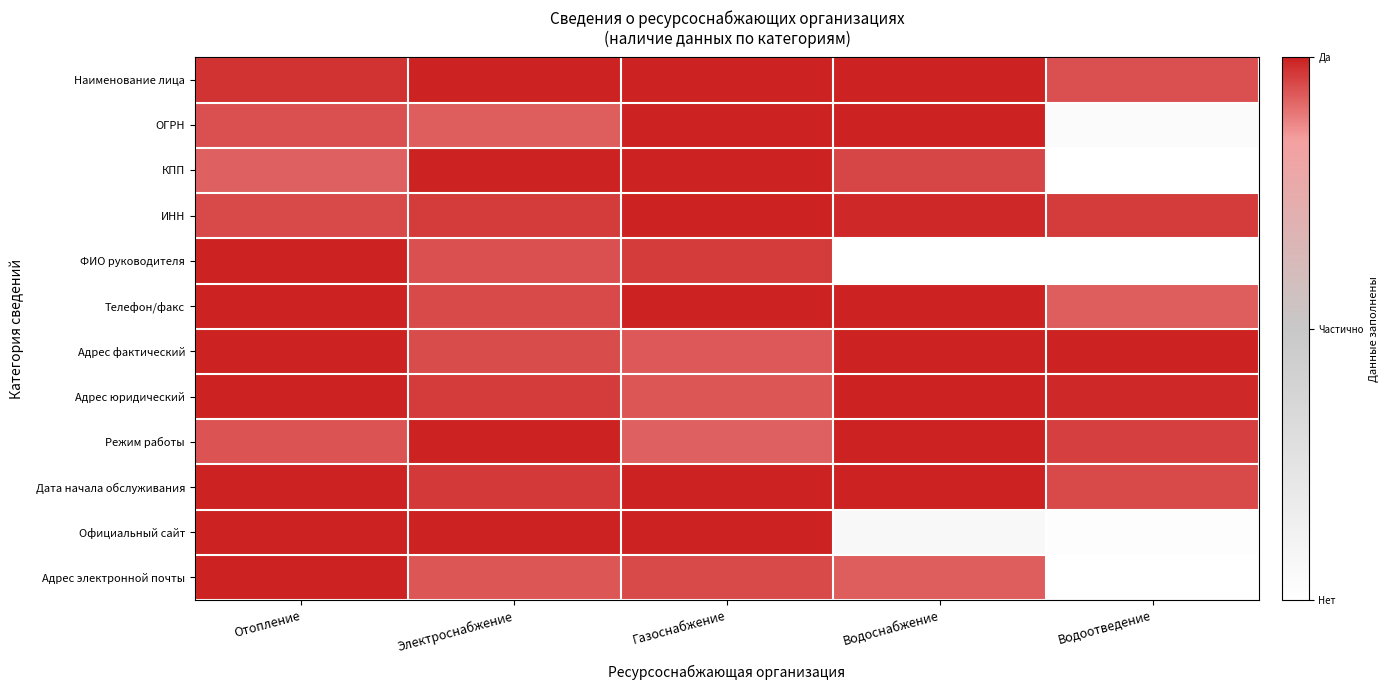

Reading left to right, transcribe all the data shown in this chart.

Наименование лица: Отопление=1.0	Электроснабжение=1.0	Газоснабжение=1.0	Водоснабжение=1.0	Водоотведение=0.9
ОГРН: Отопление=0.9	Электроснабжение=0.9	Газоснабжение=1.0	Водоснабжение=1.0	Водоотведение=0.0
КПП: Отопление=0.9	Электроснабжение=1.0	Газоснабжение=1.0	Водоснабжение=1.0	Водоотведение=0.0
ИНН: Отопление=0.9	Электроснабжение=1.0	Газоснабжение=1.0	Водоснабжение=1.0	Водоотведение=1.0
ФИО руководителя: Отопление=1.0	Электроснабжение=0.9	Газоснабжение=1.0	Водоснабжение=0.0	Водоотведение=0.0
Телефон/факс: Отопление=1.0	Электроснабжение=1.0	Газоснабжение=1.0	Водоснабжение=1.0	Водоотведение=0.9
Адрес фактический: Отопление=1.0	Электроснабжение=0.9	Газоснабжение=0.9	Водоснабжение=1.0	Водоотведение=1.0
Адрес юридический: Отопление=1.0	Электроснабжение=1.0	Газоснабжение=0.9	Водоснабжение=1.0	Водоотведение=1.0
Режим работы: Отопление=0.9	Электроснабжение=1.0	Газоснабжение=0.9	Водоснабжение=1.0	Водоотведение=1.0
Дата начала обслуживания: Отопление=1.0	Электроснабжение=1.0	Газоснабжение=1.0	Водоснабжение=1.0	Водоотведение=0.9
Официальный сайт: Отопление=1.0	Электроснабжение=1.0	Газоснабжение=1.0	Водоснабжение=0.1	Водоотведение=0.0
Адрес электронной почты: Отопление=1.0	Электроснабжение=0.9	Газоснабжение=1.0	Водоснабжение=0.9	Водоотведение=0.0